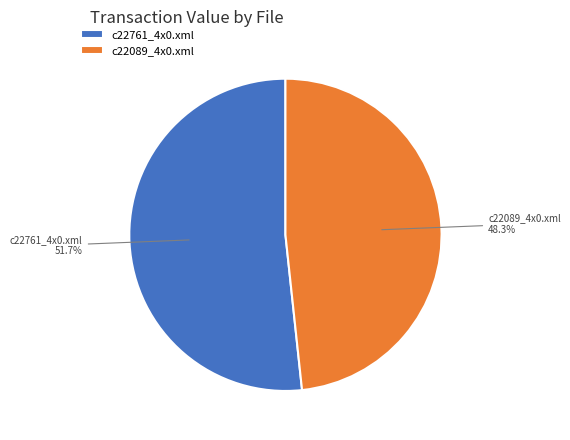

What is the smallest slice in the pie chart?

c22089_4x0.xml